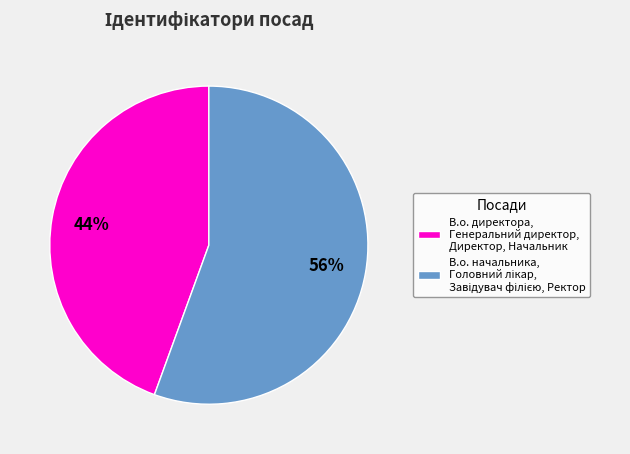

To the nearest percent, what portion does В.о. директора, Генеральний директор, Директор, Начальник represent?

44%